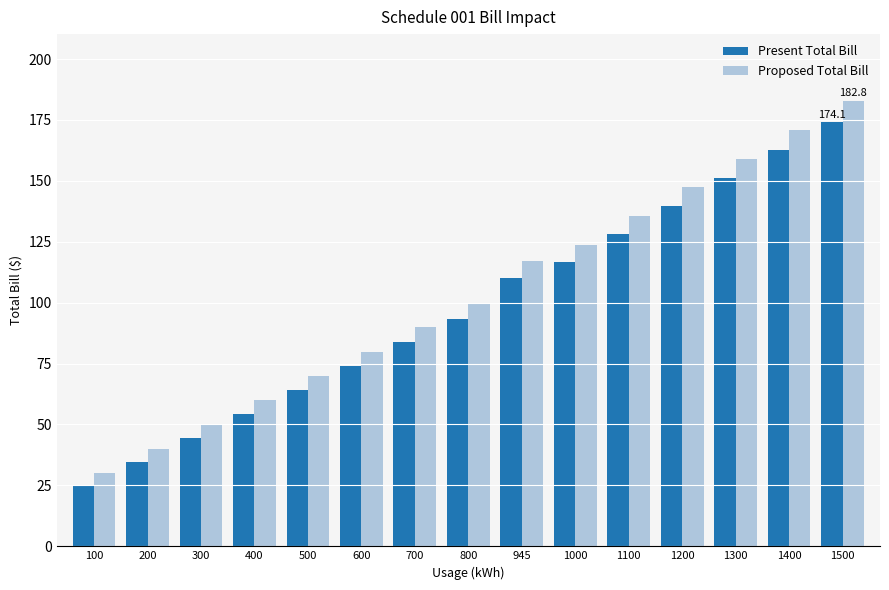

What is the value of the Proposed Total Bill bar at the 13th from the left?

159.1